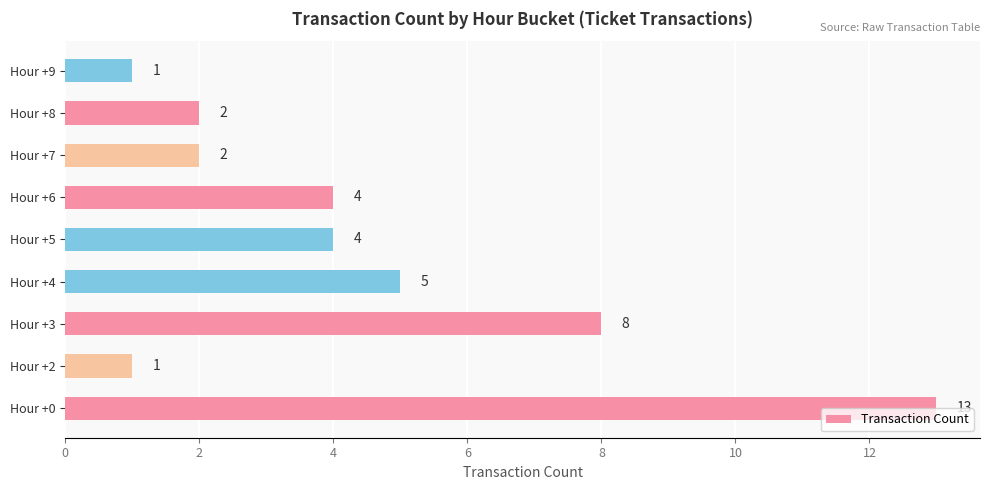

What is the smallest value displayed?

1